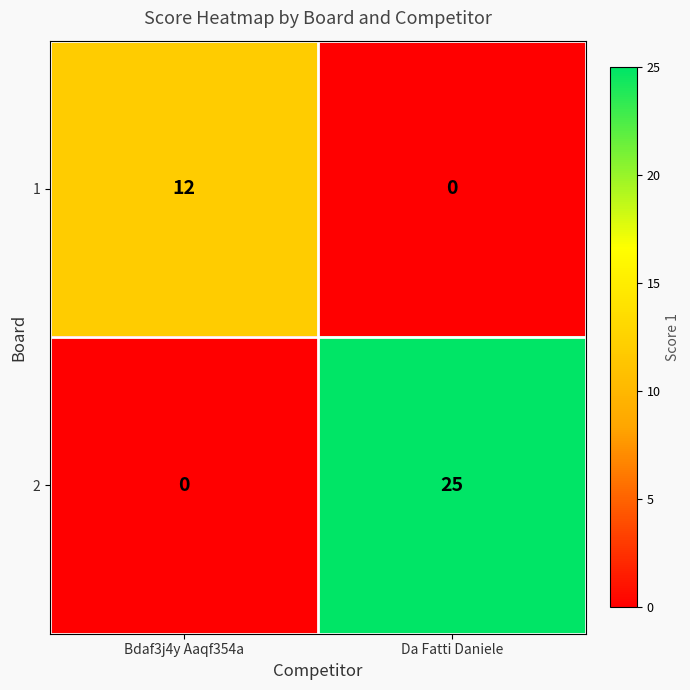

At which label is 2 closest to 12?

Bdaf3j4y Aaqf354a